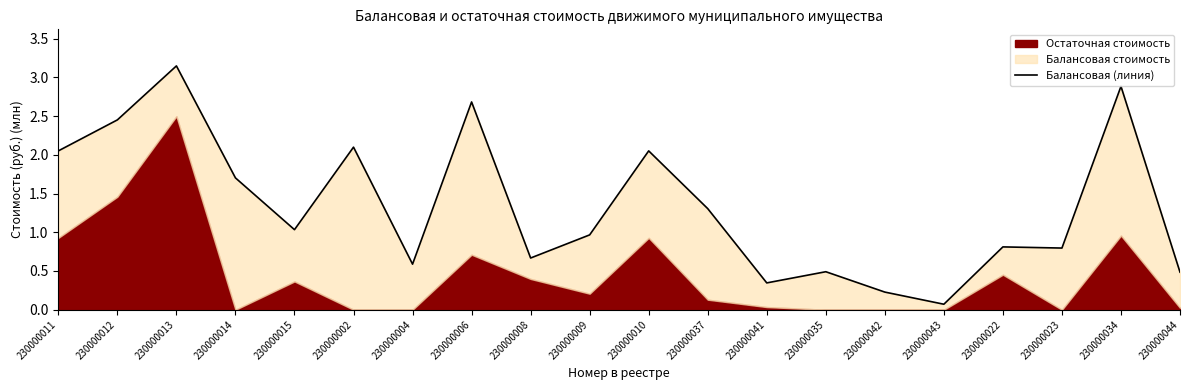

Rank the categories by value from highest to lowest.

230000013, 230000034, 230000006, 230000012, 230000002, 230000011, 230000010, 230000014, 230000037, 230000015, 230000009, 230000022, 230000023, 230000008, 230000004, 230000035, 230000044, 230000041, 230000042, 230000043